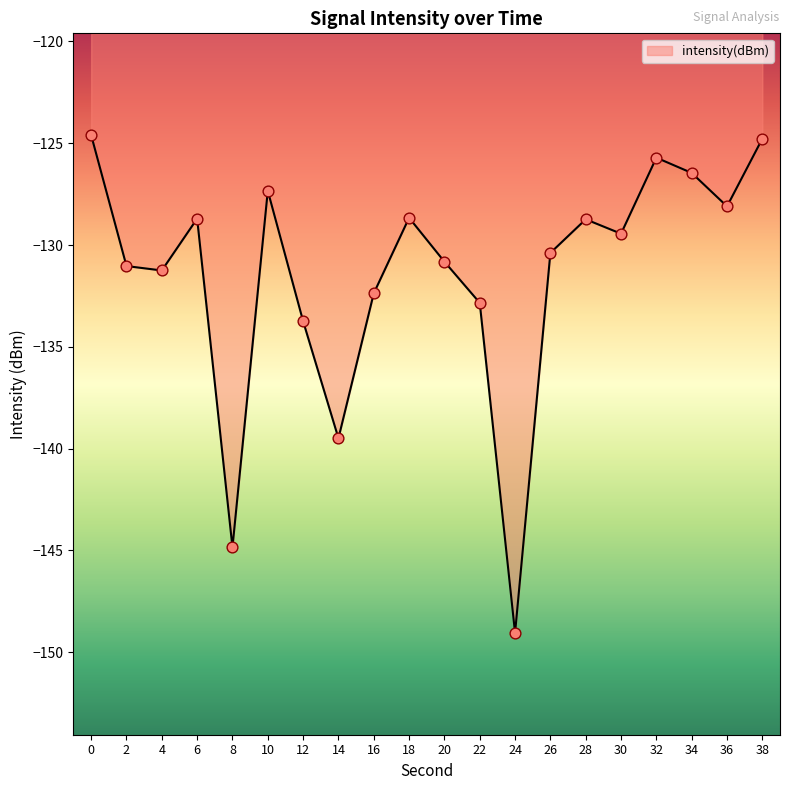

Which has a higher value, 22 or 38?

38